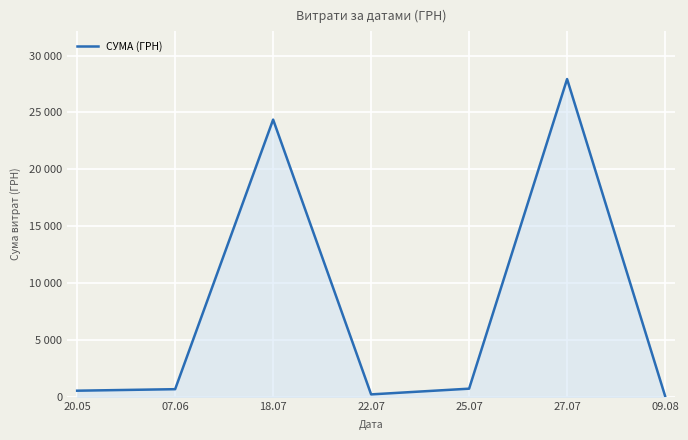

The value at 07.06 is 950.2. True or false?

False